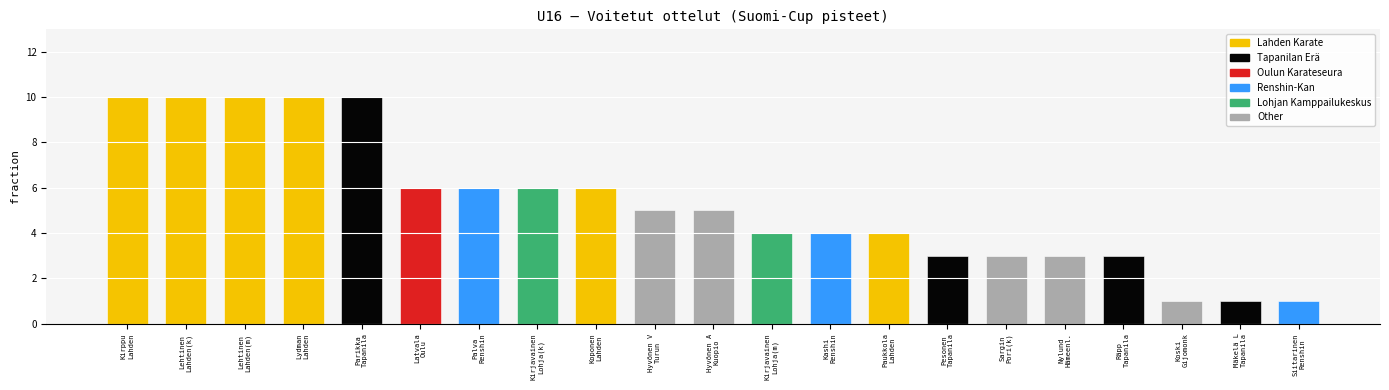

What is the change in value from Lydman
Lahden to Latvala
Oulu?

-4